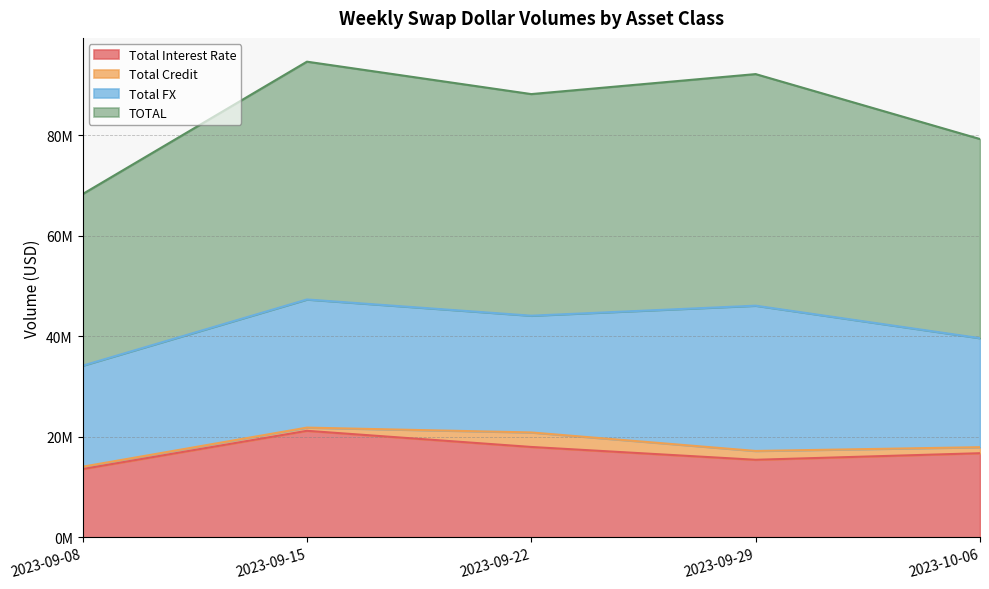

Is the value of Total Interest Rate at 2023-10-06 greater than the value of TOTAL at 2023-09-22?

No